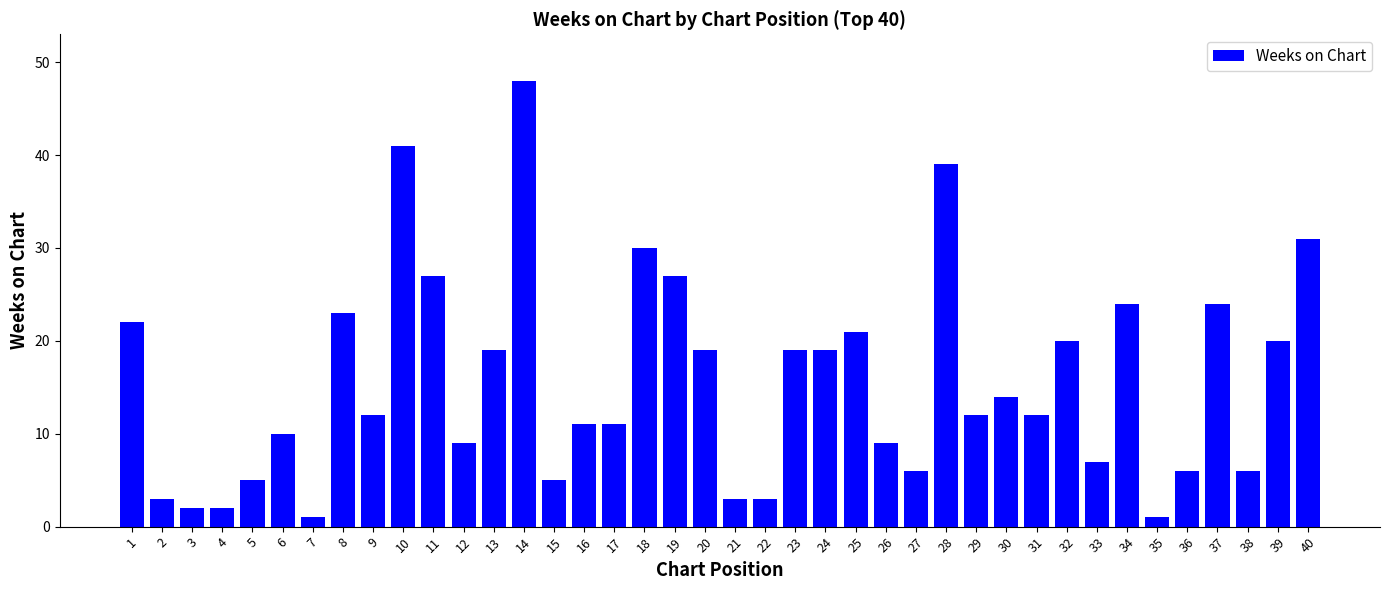

What is the change in value from 11 to 15?

-22